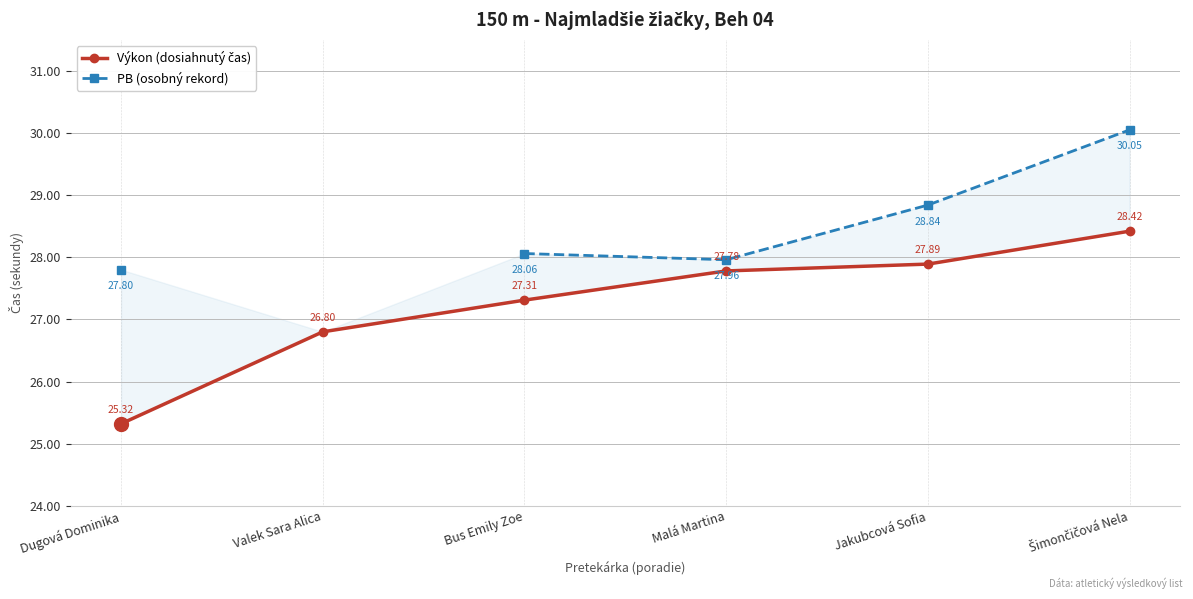

What is the spread (max minus min) of values at Dugová Dominika?

2.5